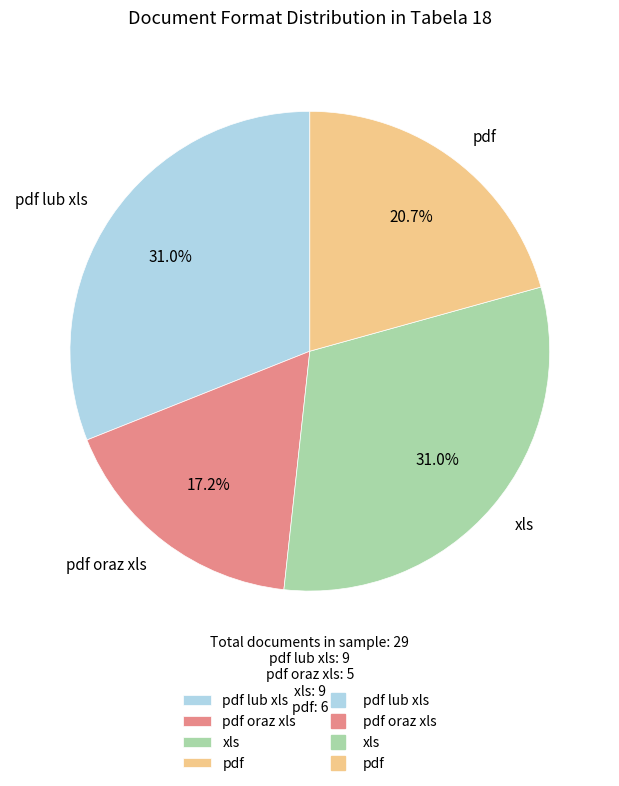

To the nearest percent, what is the difference between the largest and smallest slice percentages?

14%